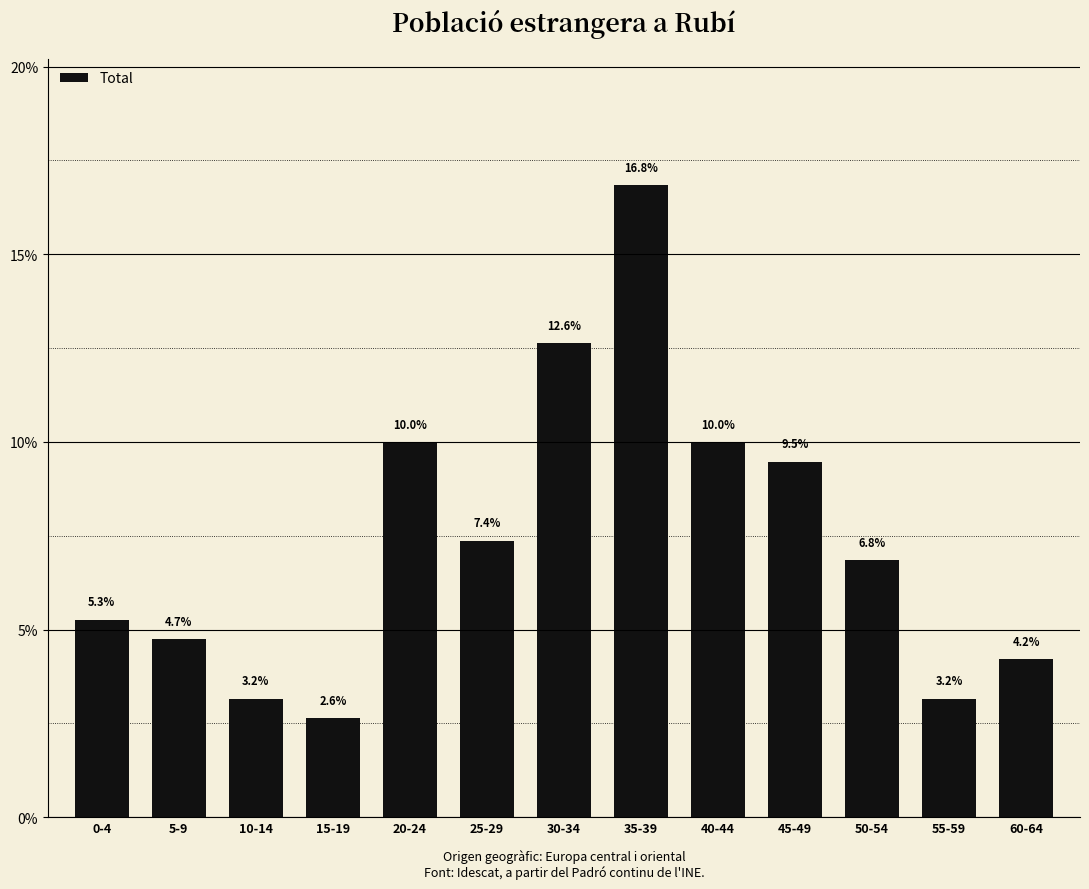

At which label is the value closest to 9?

45-49